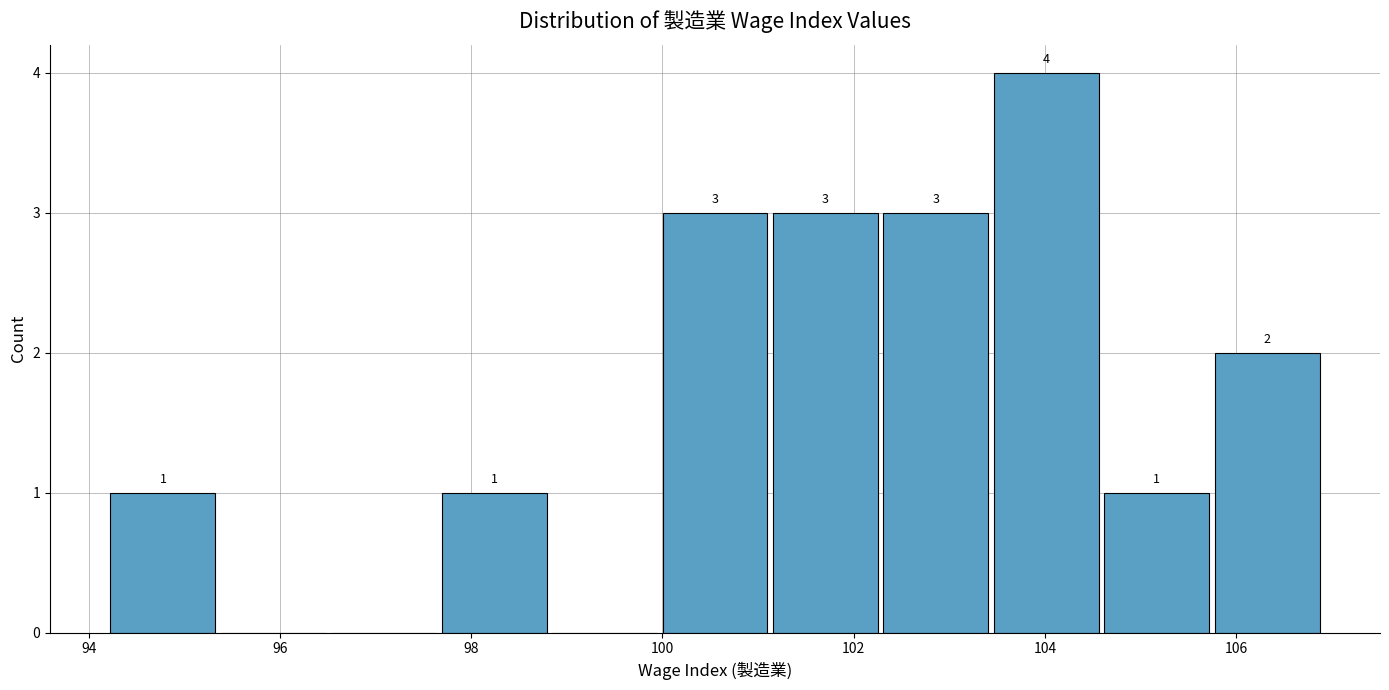

Over which range of the x-axis is the bar tallest?

103.4 to 104.6